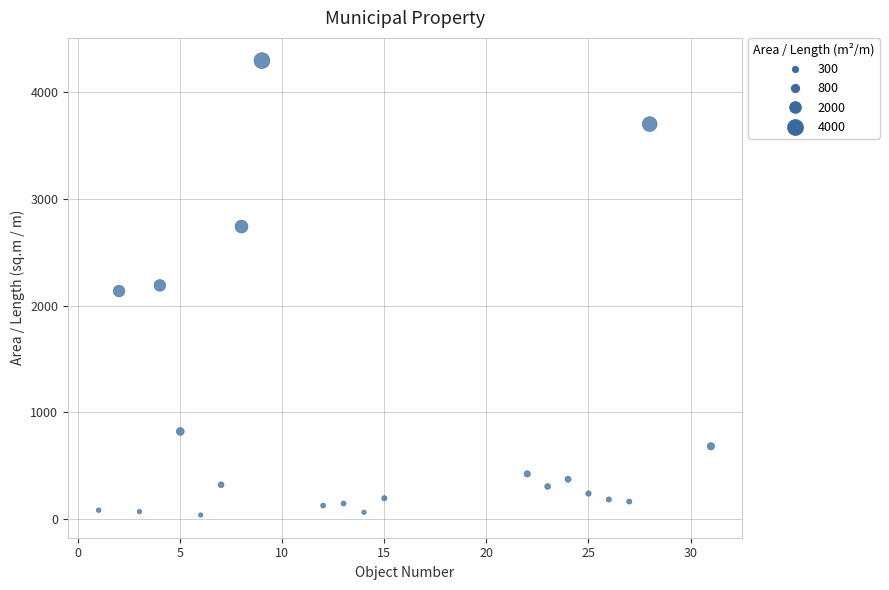

What is the range of X values (max minus min)?

30.0